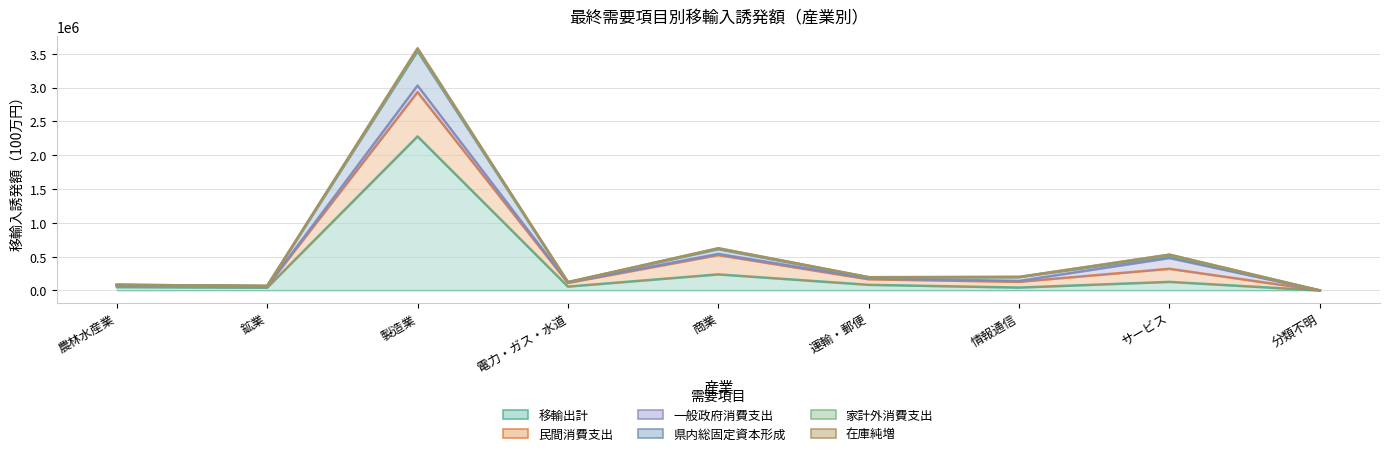

Is the value of 県内総固定資本形成 at 情報通信 greater than the value of 在庫純増 at 情報通信?

No